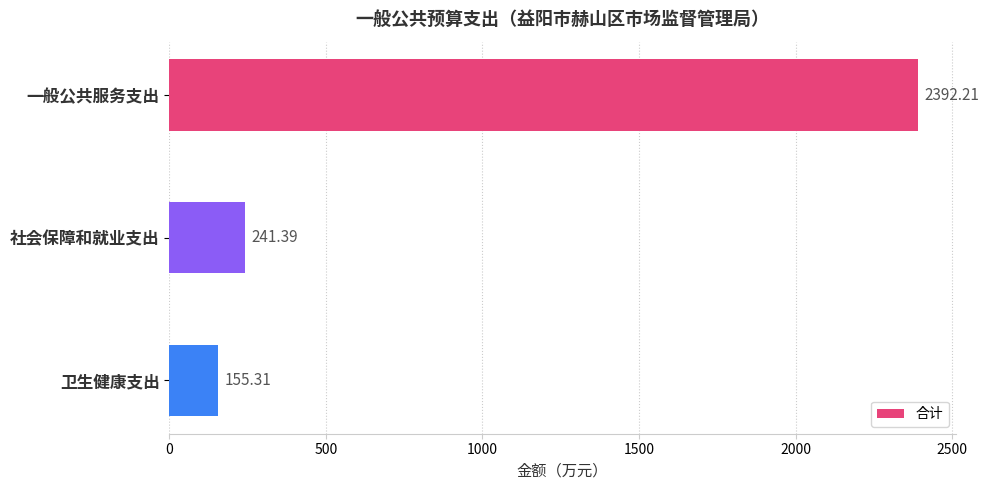

Rank the categories by value from highest to lowest.

一般公共服务支出, 社会保障和就业支出, 卫生健康支出